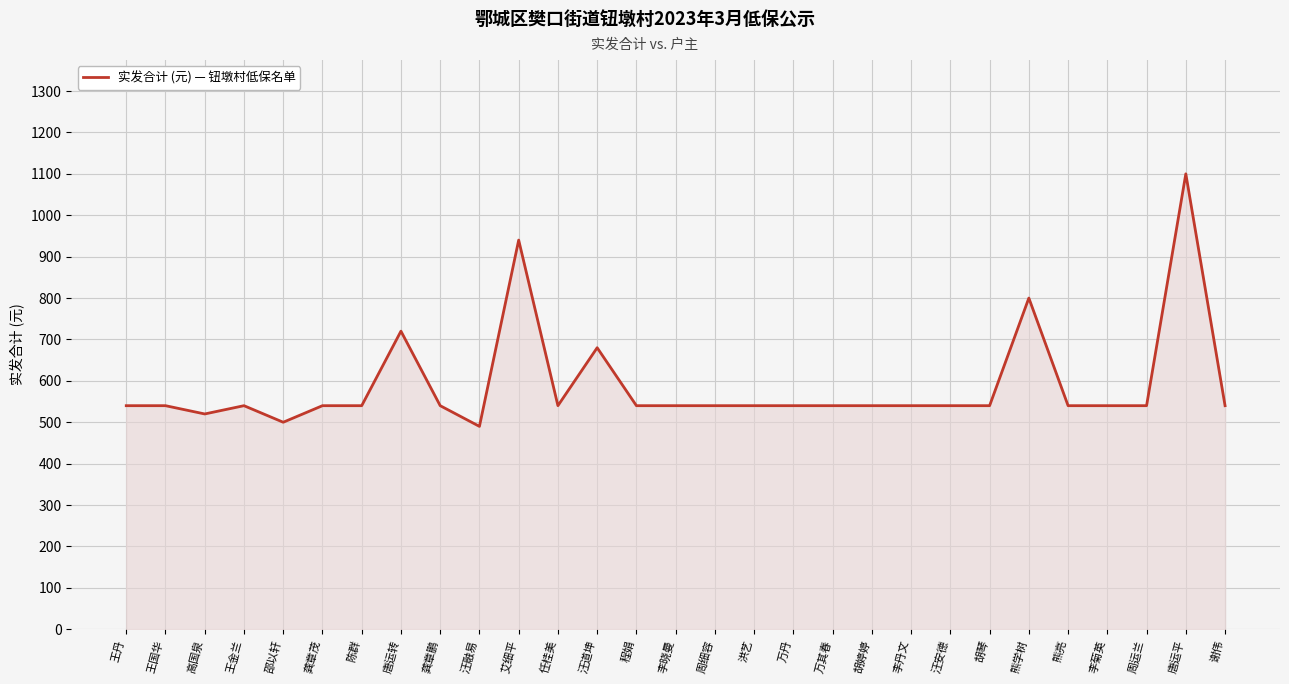

True or false: there are more than 2 points higher than both neighbors.

True